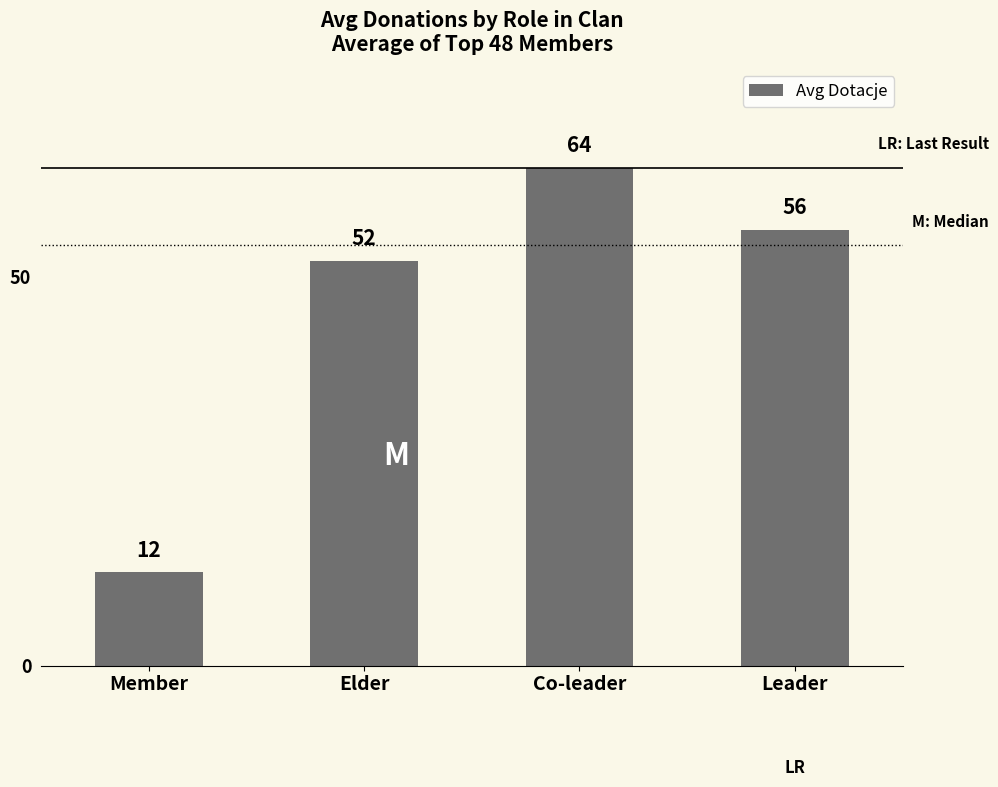

What is the label of the 1st bar from the left?

Member